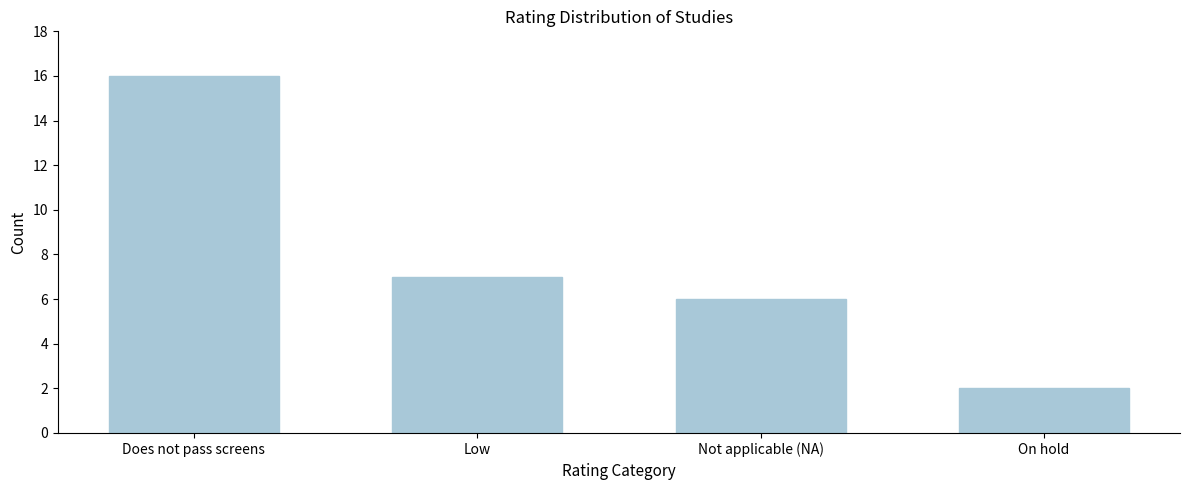

Reading left to right, list all the values displayed in this chart.

Does not pass screens=16	Low=7	Not applicable (NA)=6	On hold=2